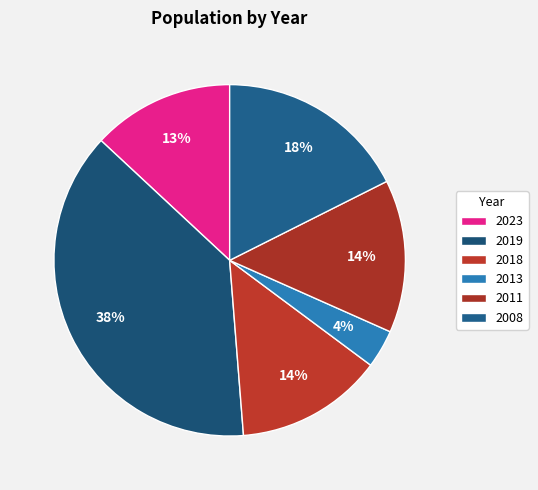

What percentage is the 2018 slice, to the nearest percent?

14%